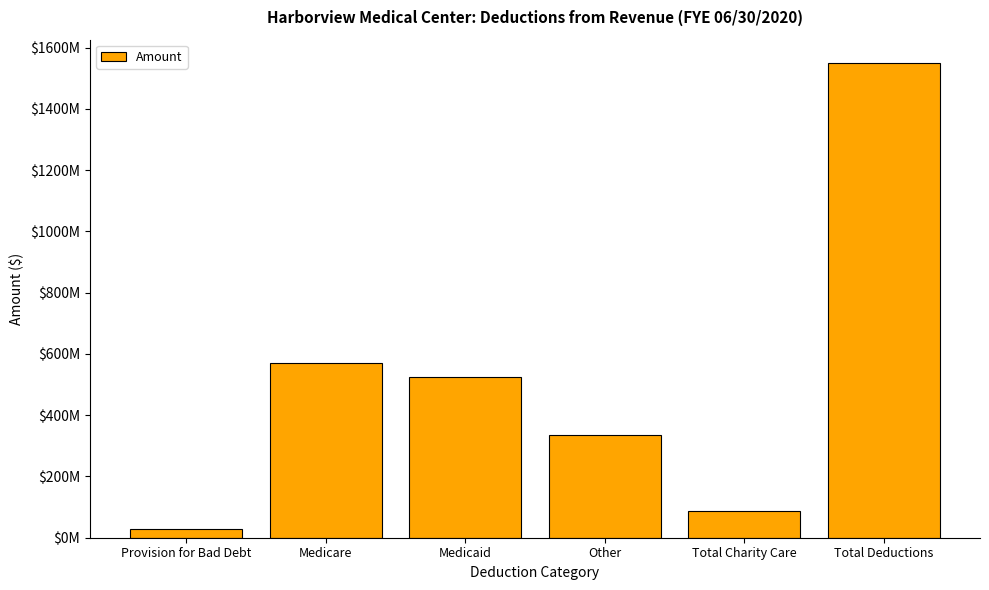

Are the bars grouped side by side (vs. stacked)?

No